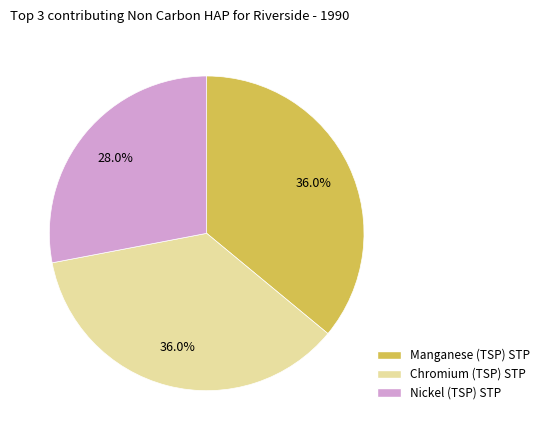

Is there a majority slice in this chart?

No